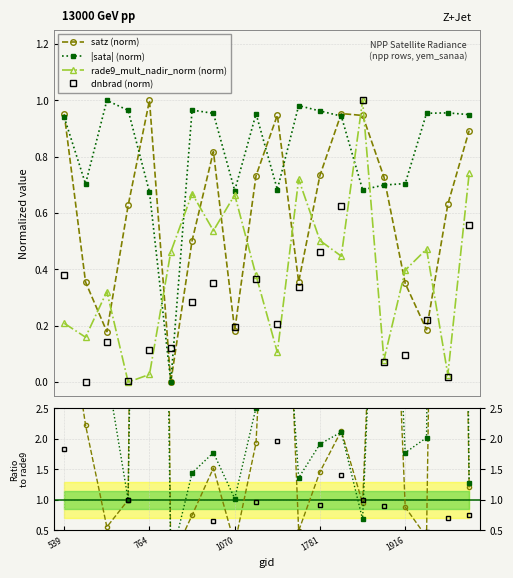

True or false: satz and rade9_mult_nadir_norm intersect in this chart.

True